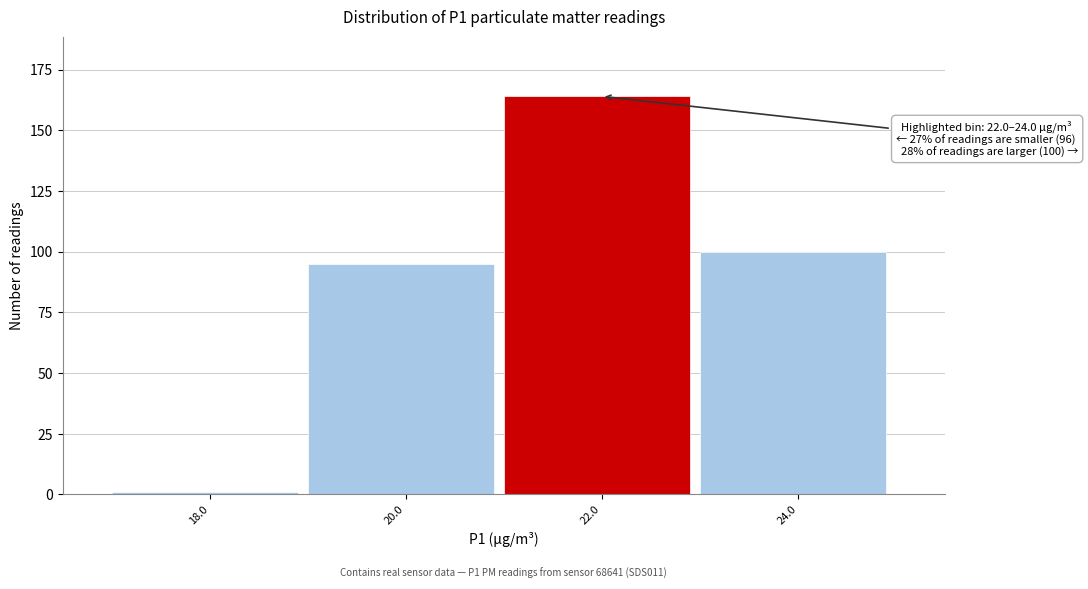

Reading left to right, transcribe all the data shown in this chart.

1	95	164	100